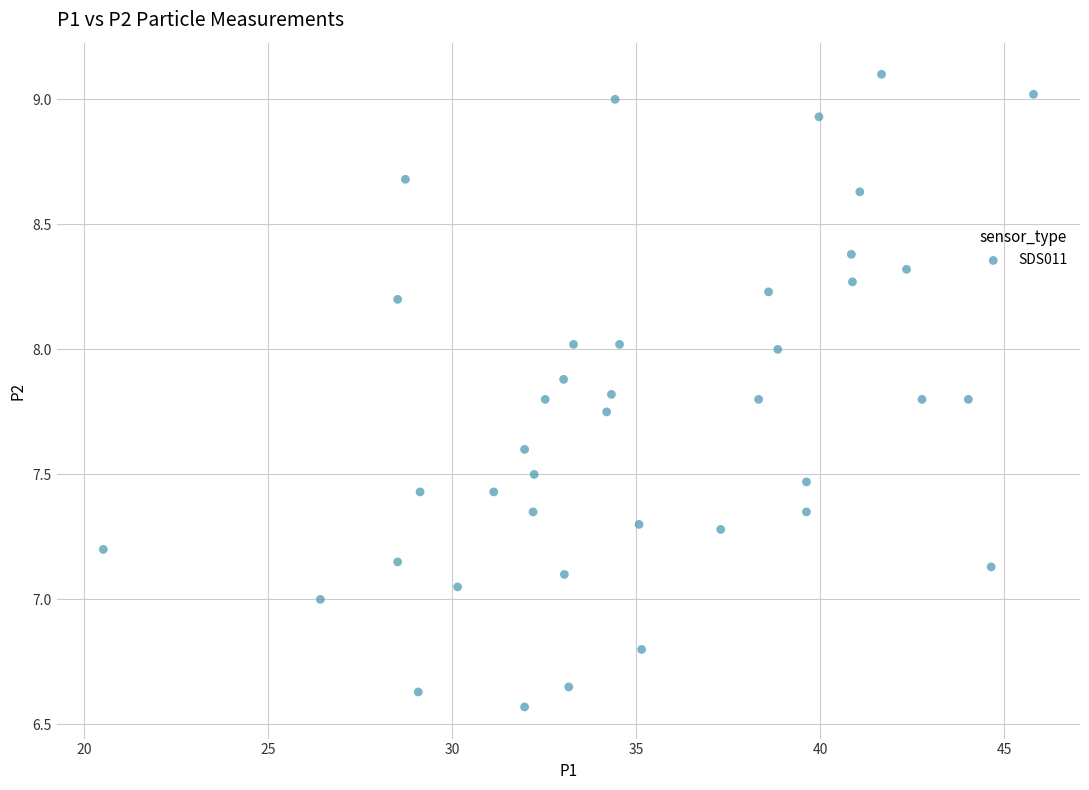

What is the range of X values (max minus min)?

25.3